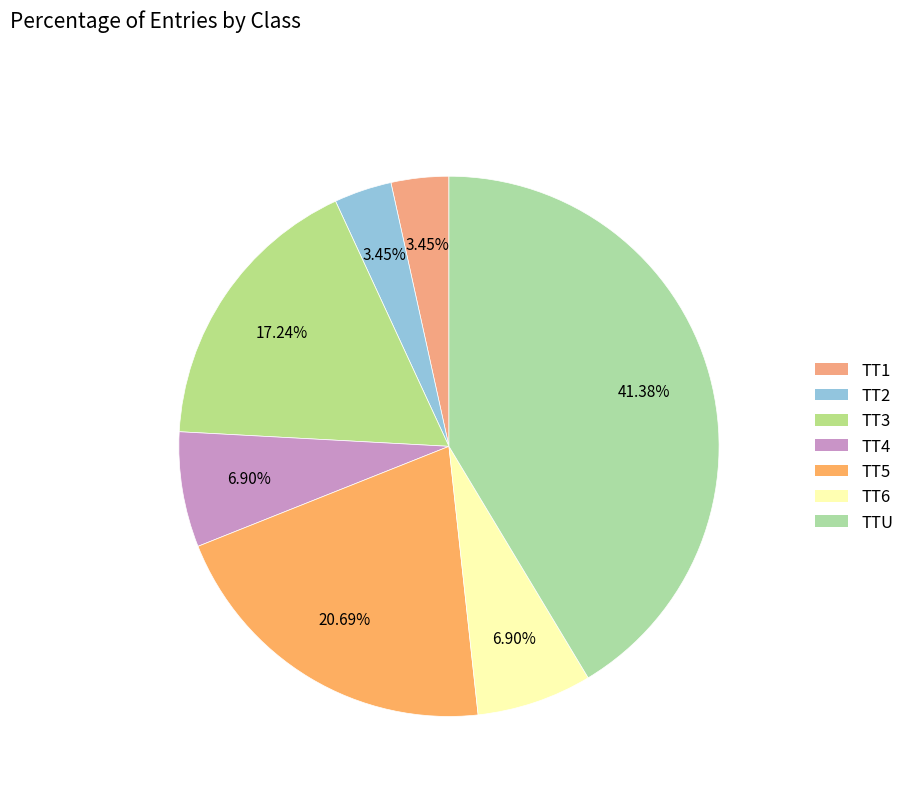

Which slice is the largest?

TTU